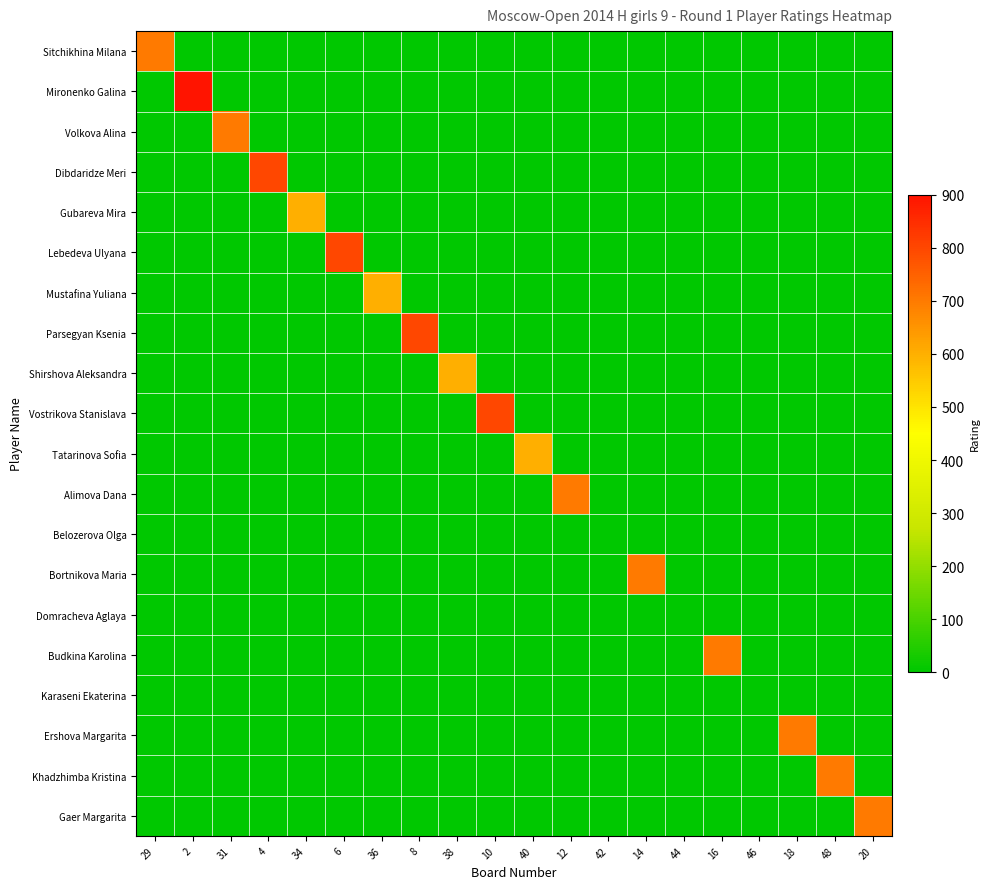

Between 31 and 2, which is larger?

31